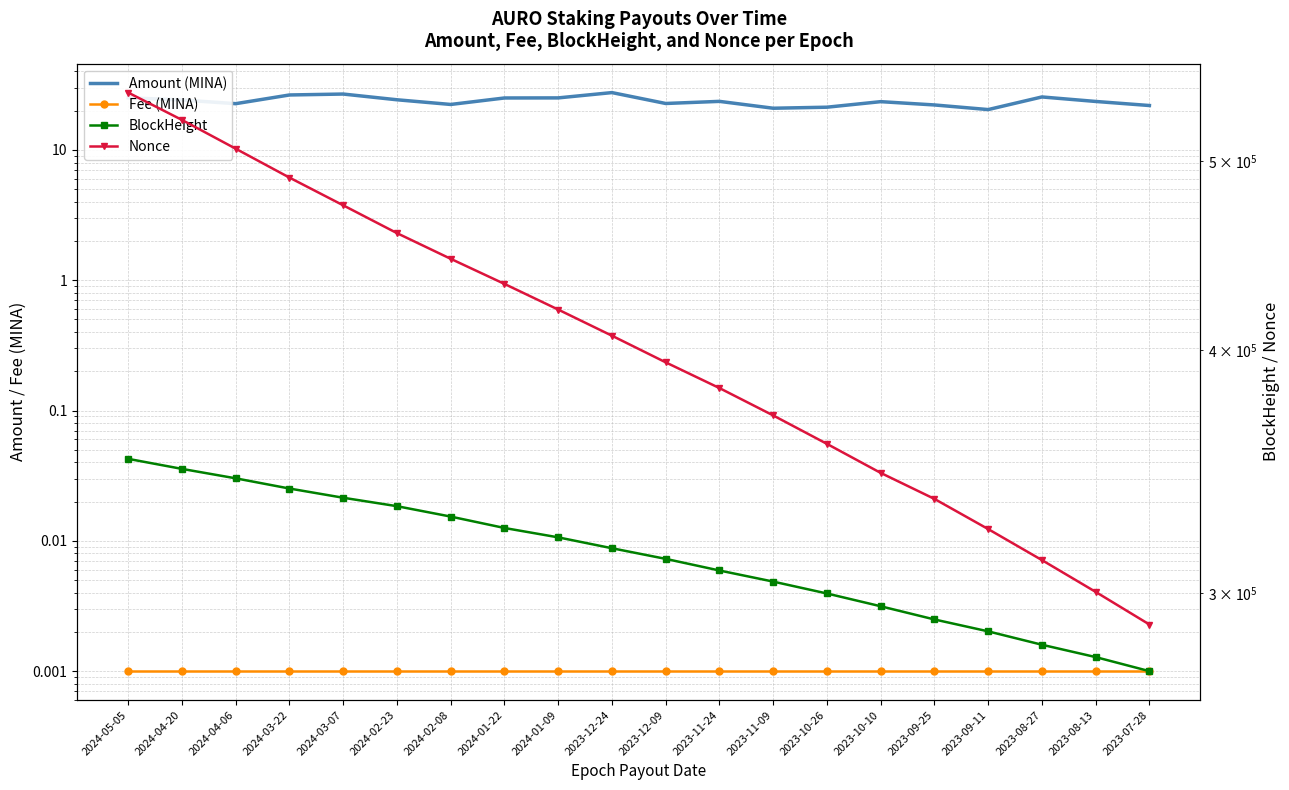

What is the difference between the second highest and second lowest values in the Nonce series?

224526.0